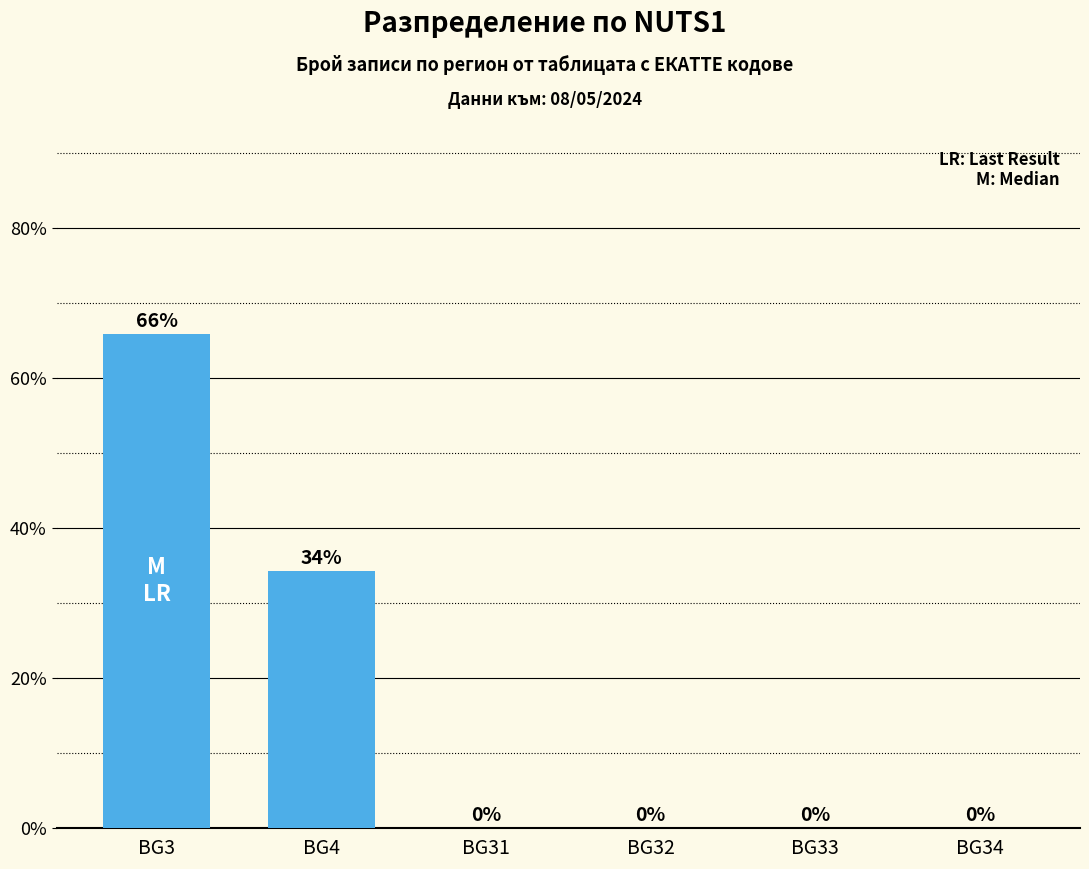

At which label is the value closest to 32?

BG4